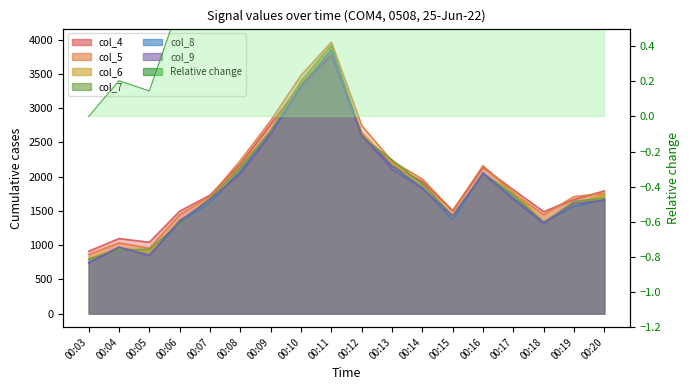

What is the value of the col_9 point at the 10th from the left?

2601